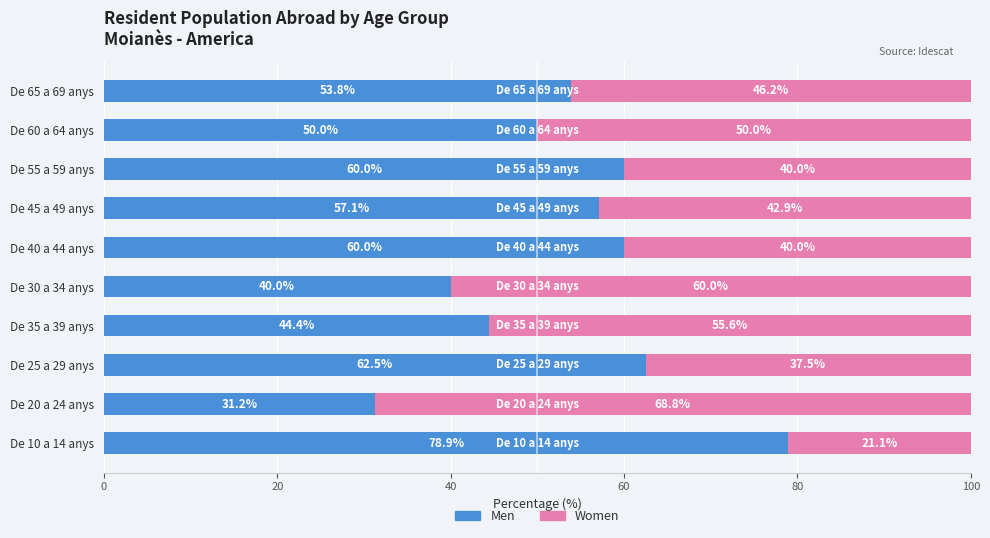

What is the difference between the Men values at De 45 a 49 anys and De 65 a 69 anys?

3.3